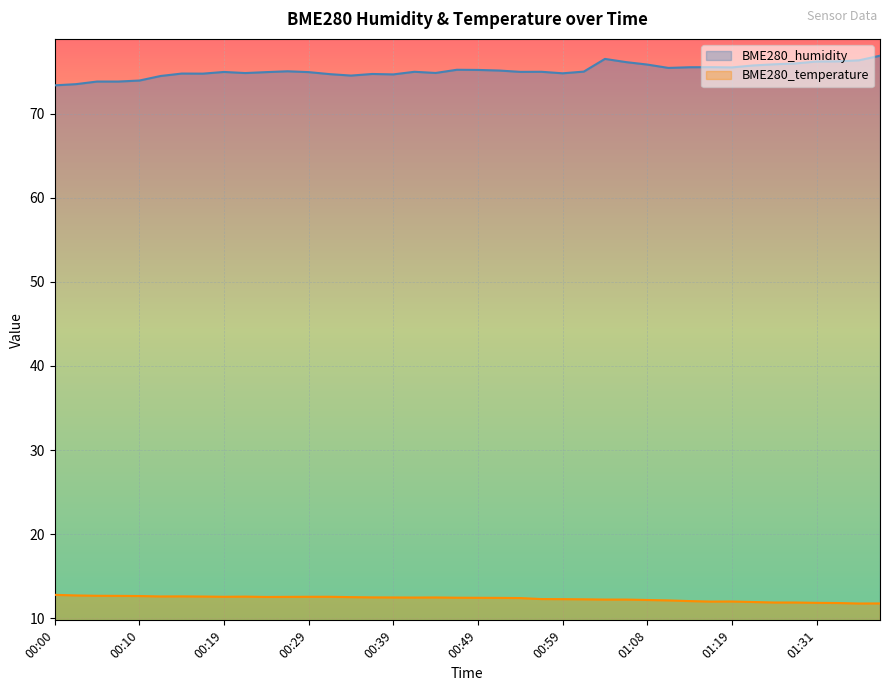

Where is the first local maximum for BME280_temperature?

00:15